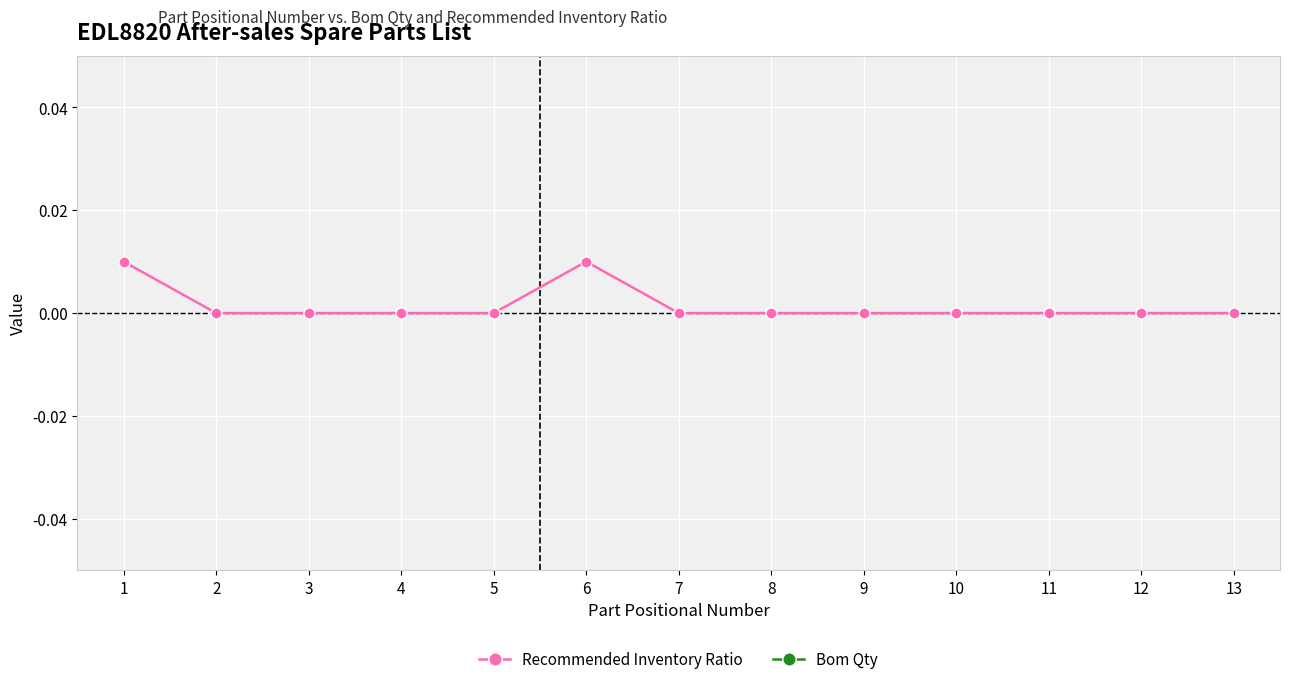

What are all the series names shown in the legend?

Recommended Inventory Ratio, Bom Qty